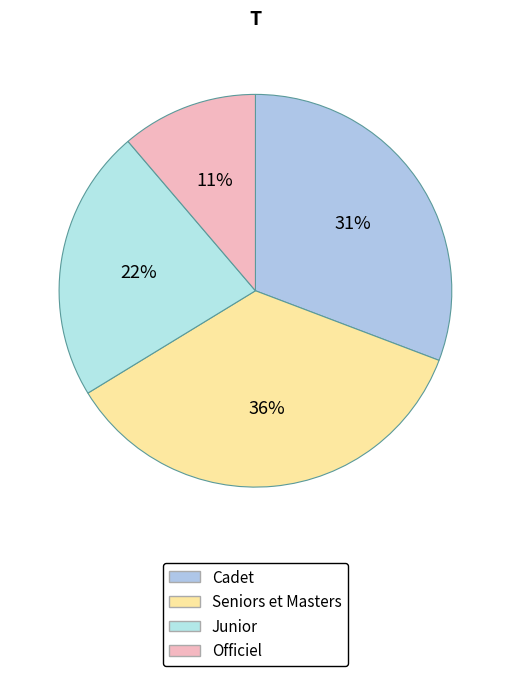

Between Officiel and Seniors et Masters, which is larger?

Seniors et Masters